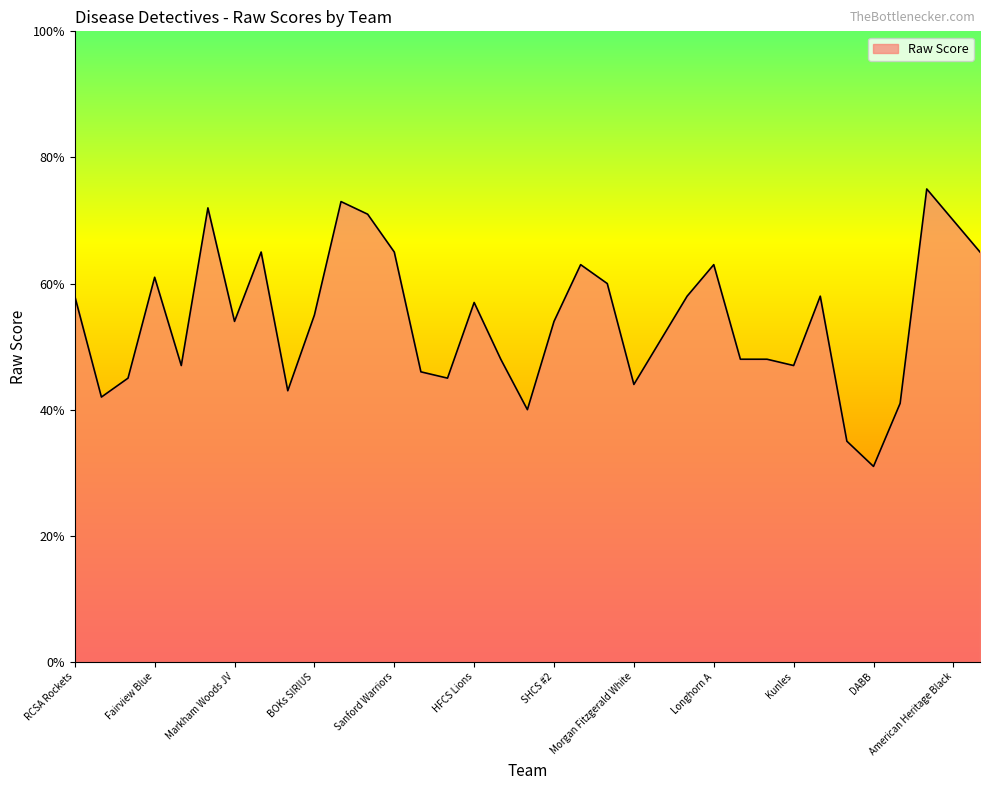

What is the difference between the maximum and minimum values?

44